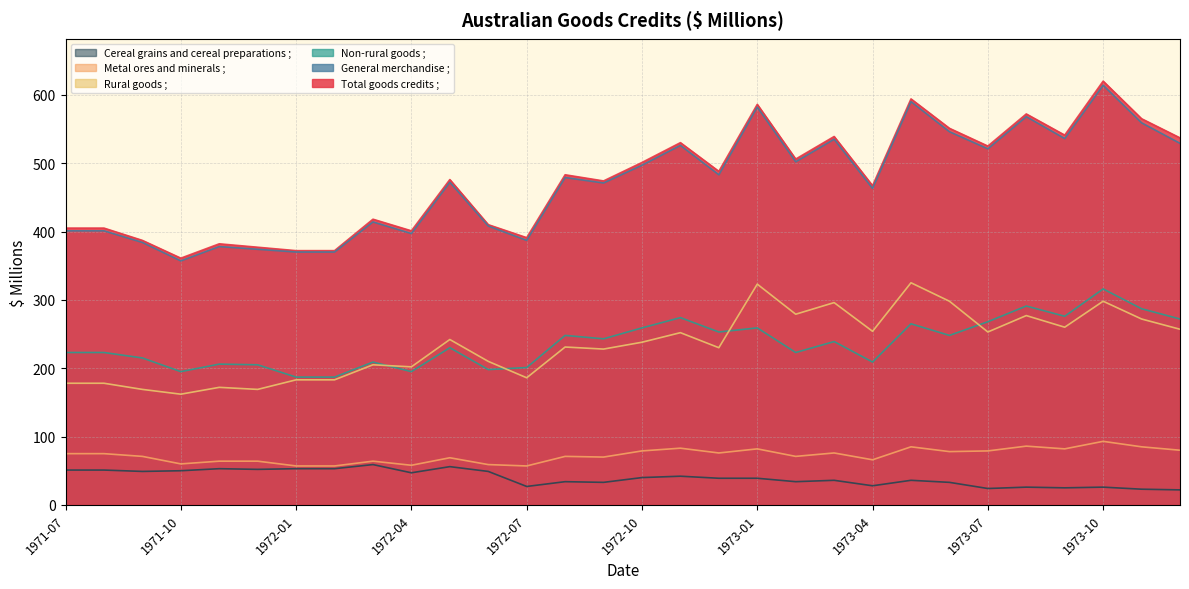

Which series changed the most between 1972-04 and 1973-11?

Total goods credits ;